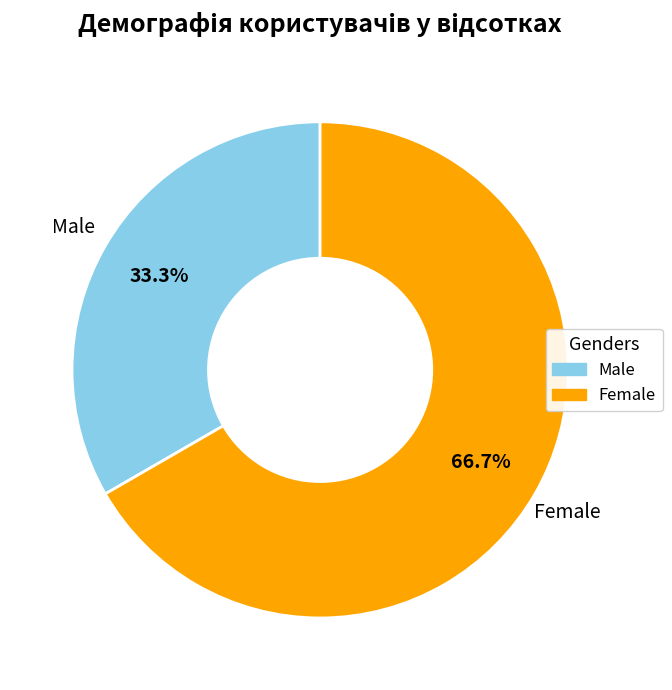

Is there a majority slice in this chart?

Yes